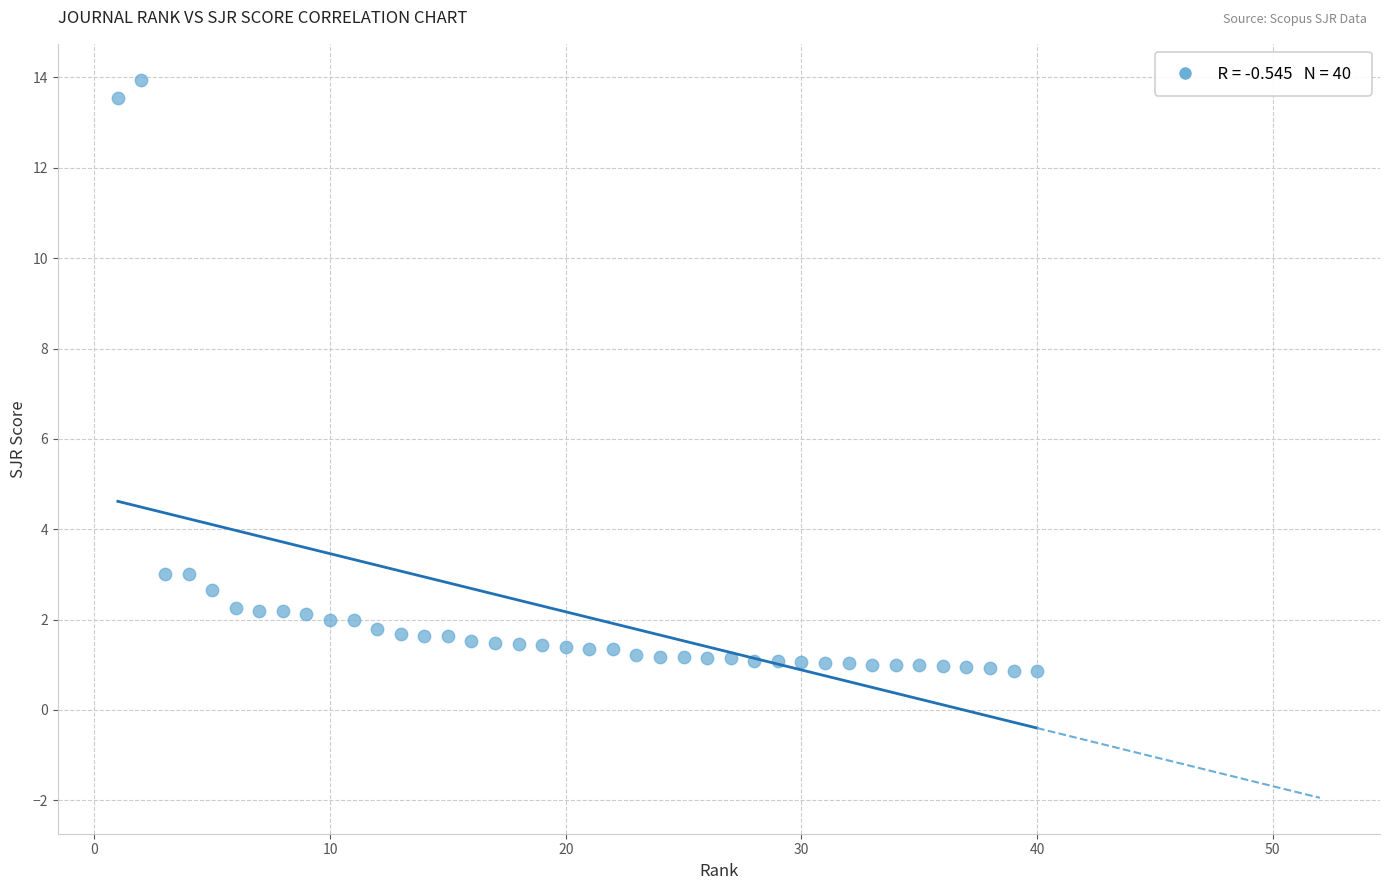

What is the range of X values (max minus min)?

39.0